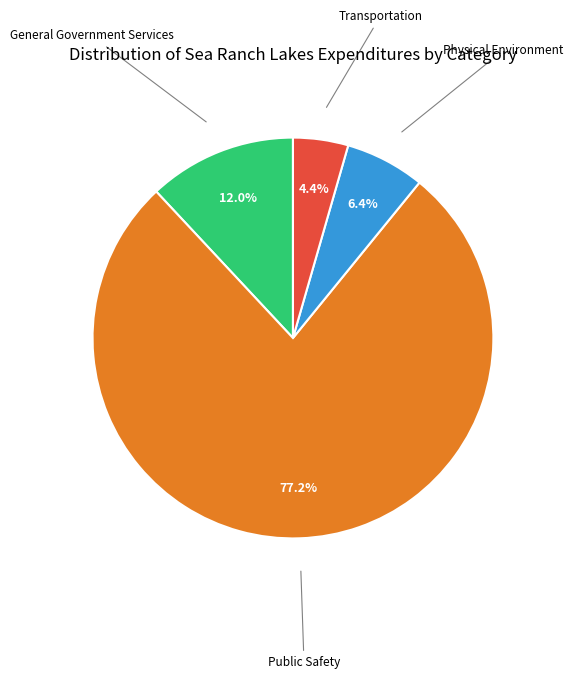

Does any single category account for the majority?

Yes